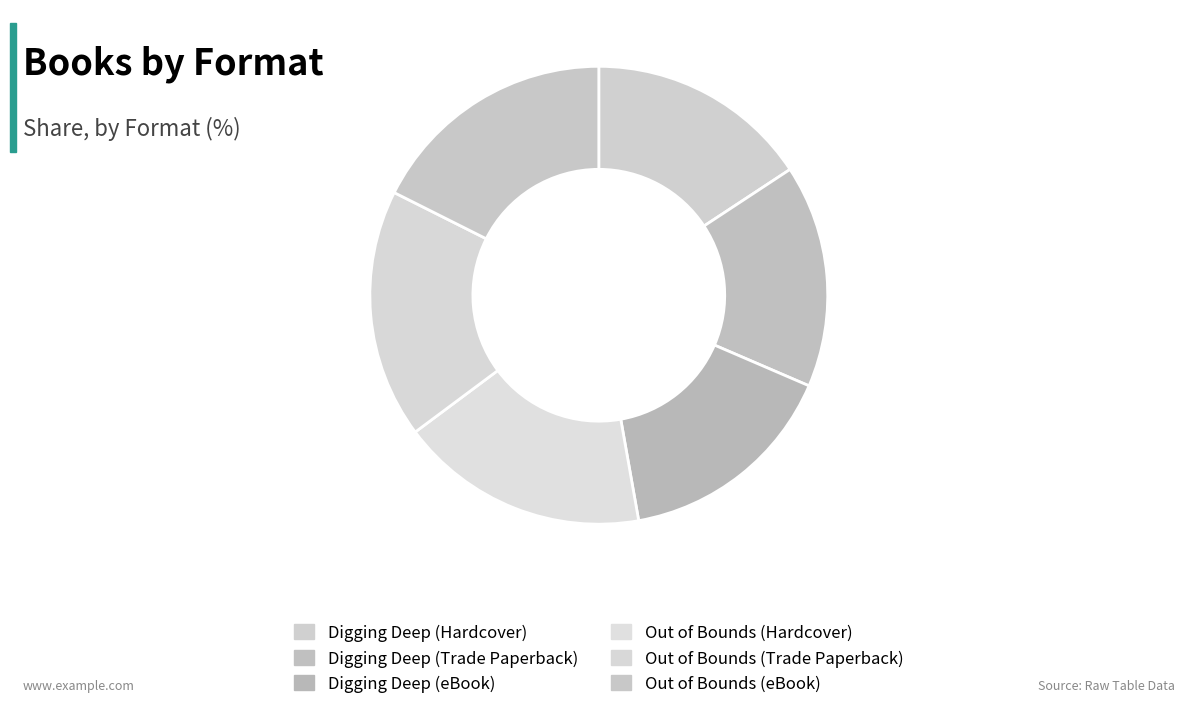

Which has a higher value, Digging Deep (eBook) or Out of Bounds (eBook)?

Out of Bounds (eBook)